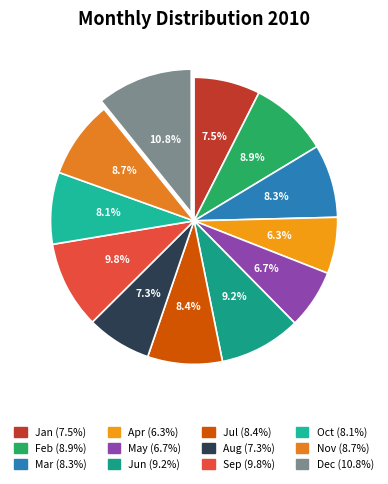

What is the ratio of the value at Dec to the value at Jun?

1.2